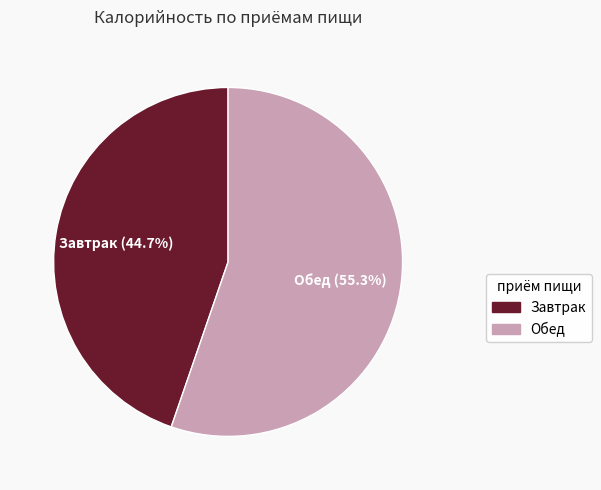

How many segments does this pie chart have?

2